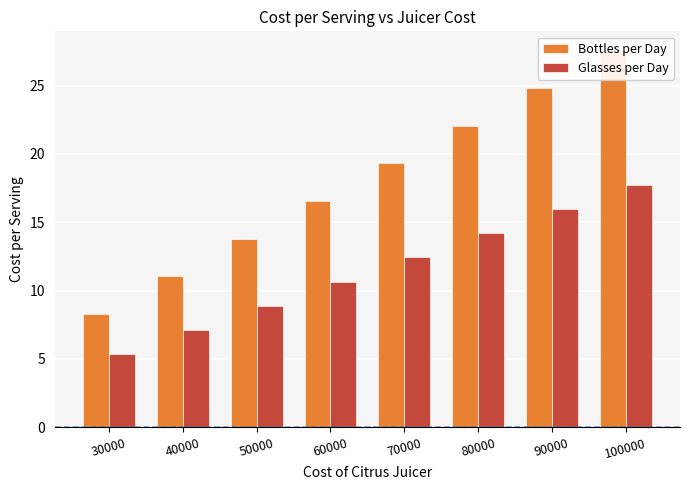

What is the difference between the maximum and minimum values in the Glasses per Day series?

12.4